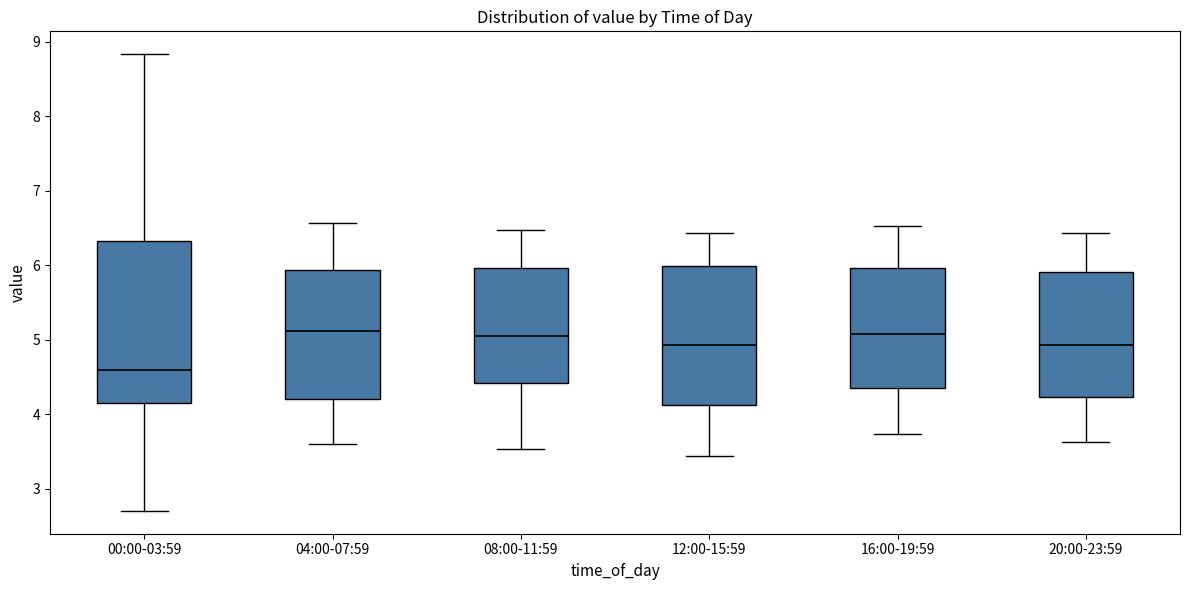

Where does the lower whisker of the box for 08:00-11:59 end on the y-axis? The values are not printed on the chart, so give them approximately, as read against the axis.

3.5